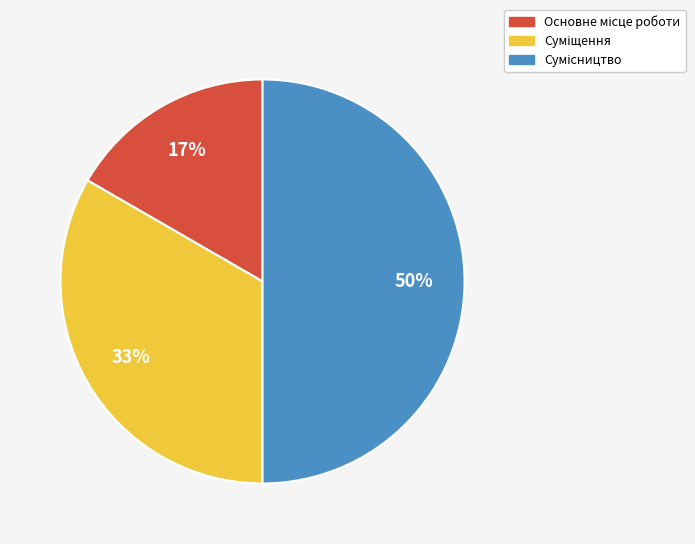

To the nearest percent, what is the average slice percentage?

33%